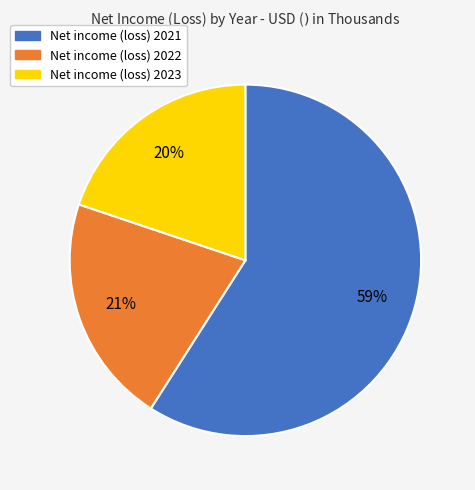

The Net income (loss) 2021 slice represents 59% of the pie. True or false?

True